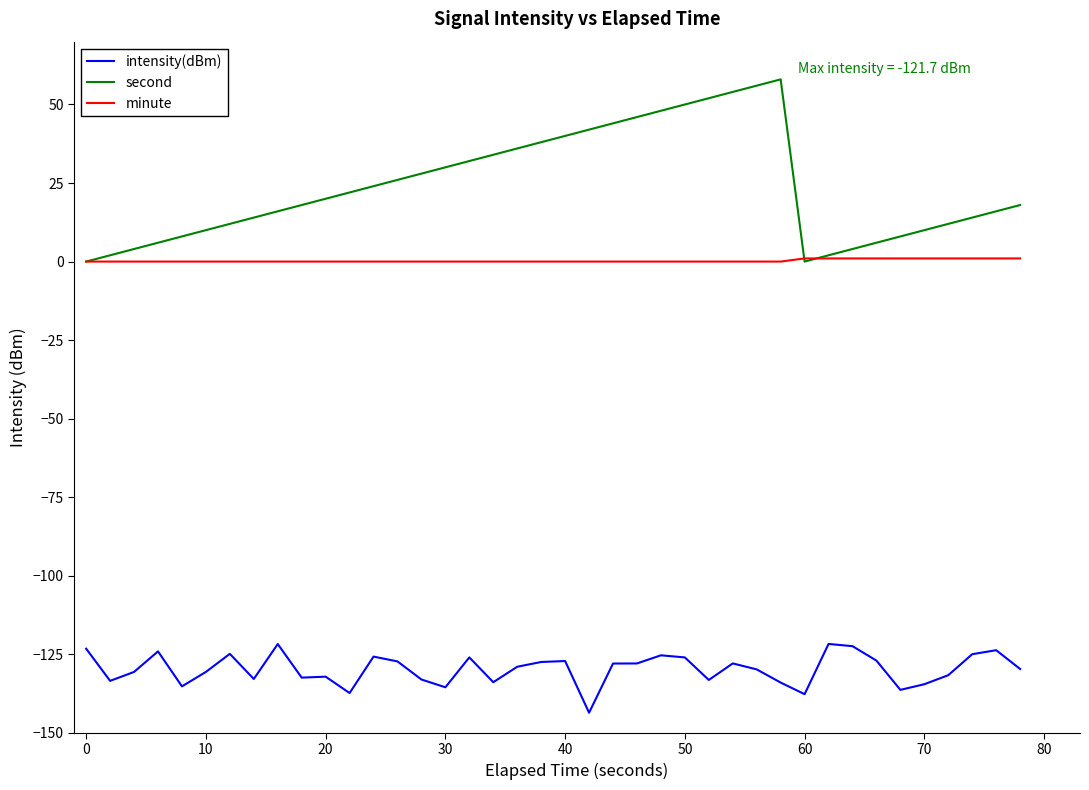

What is the maximum value for second?

58.0